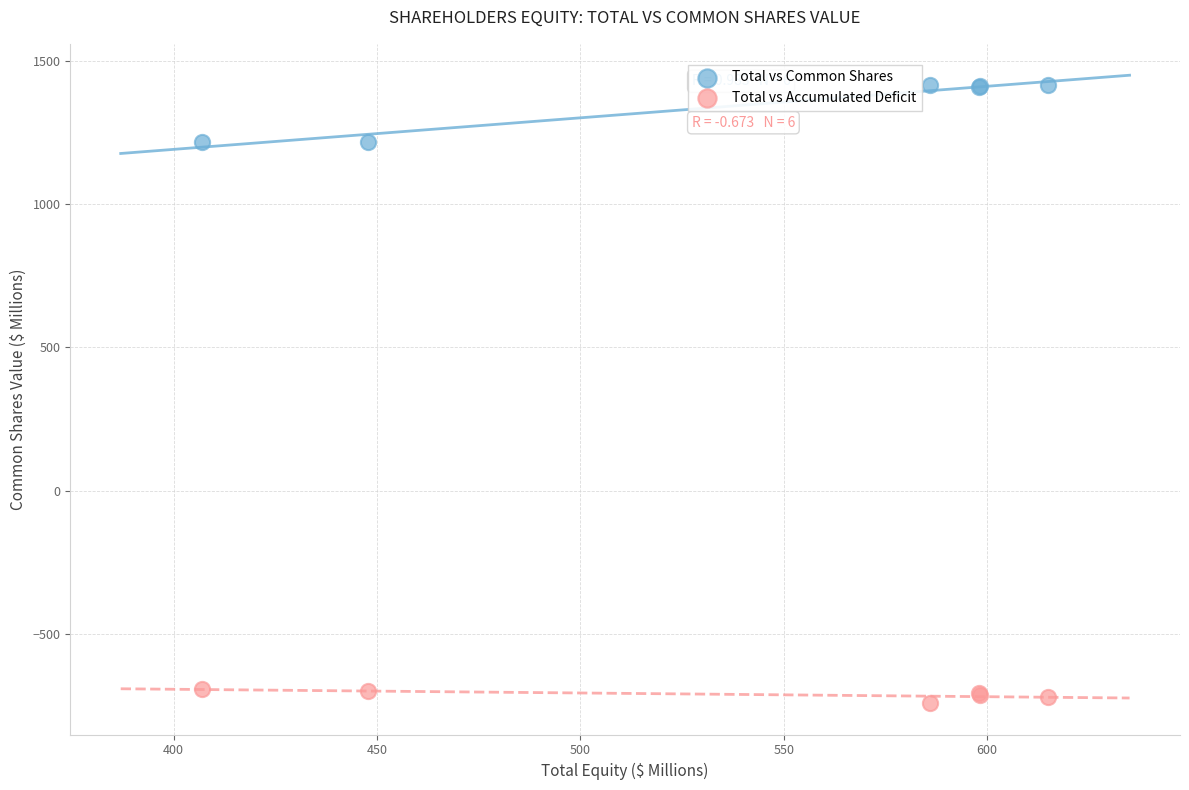

Which series has the largest Y range (max minus min)?

Total vs Common Shares